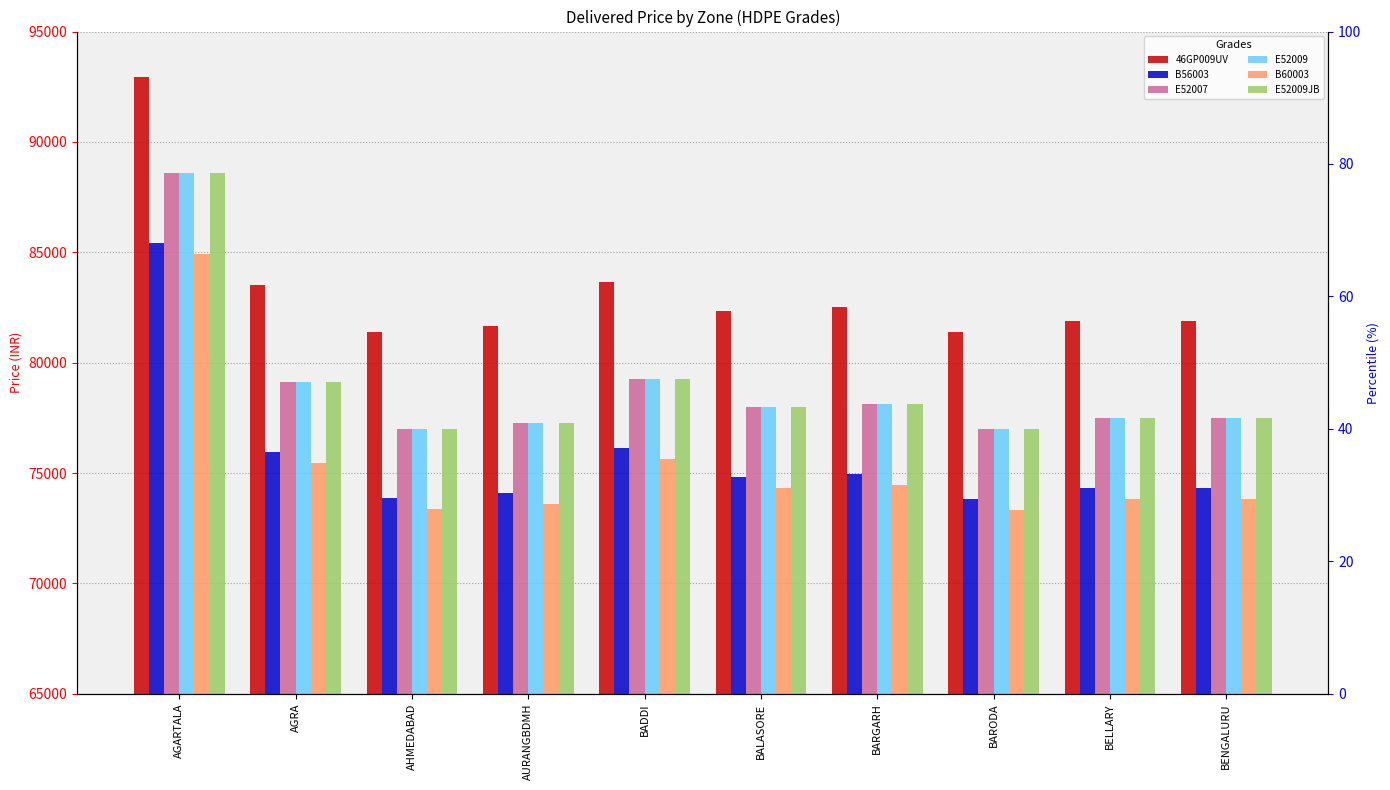

What position from the left is BARODA?

8